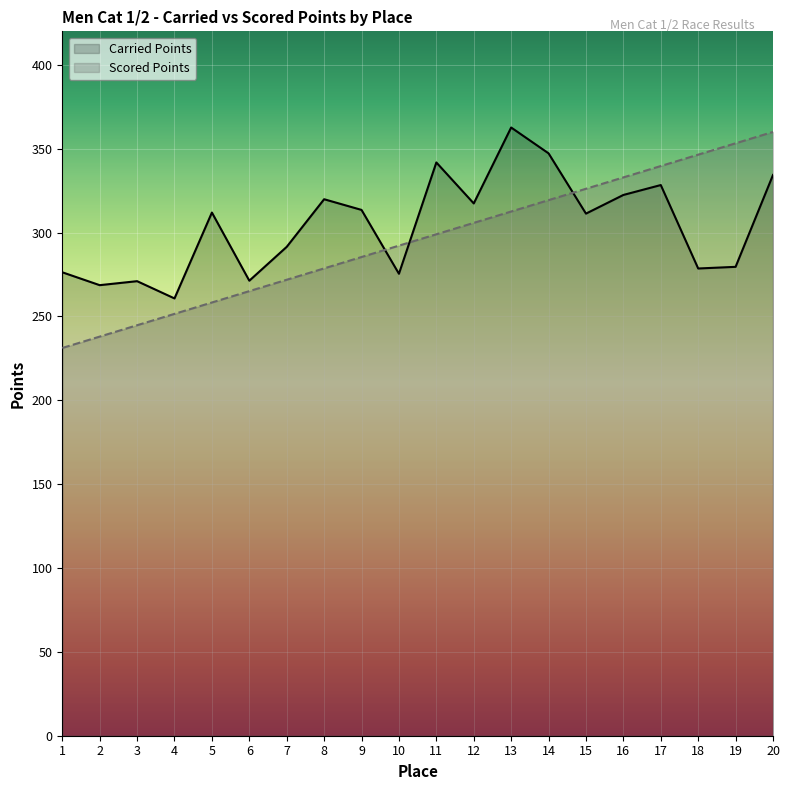

What is the average value of the Scored Points series?

295.6